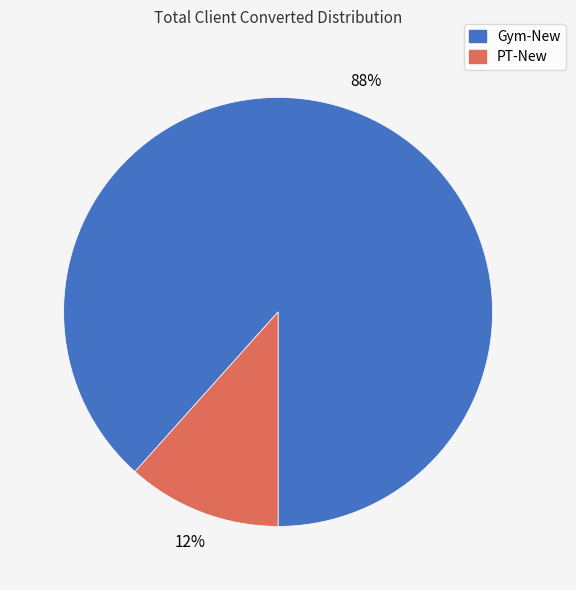

Rank the categories by value from lowest to highest.

PT-New, Gym-New